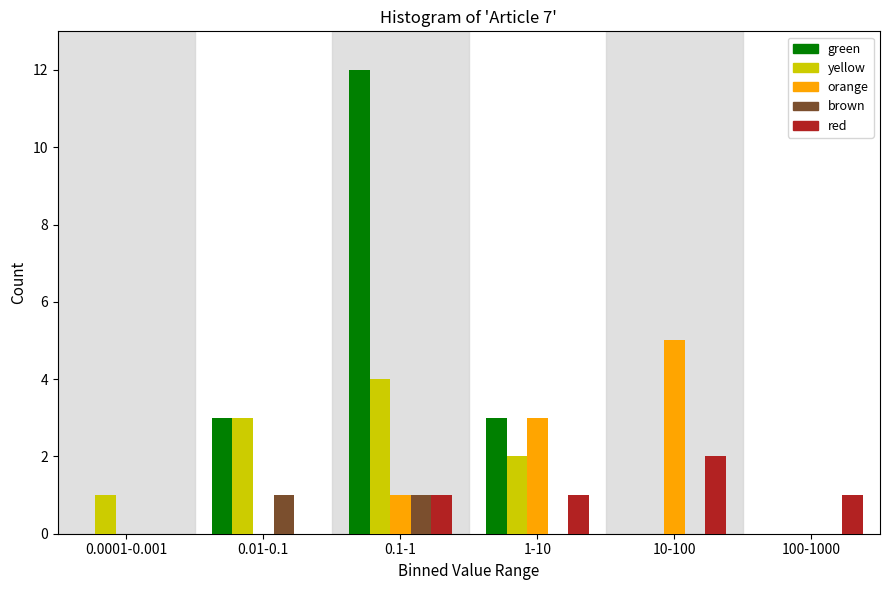

Reading left to right, list all the values displayed in this chart.

green: 0.0001-0.001=0	0.01-0.1=3	0.1-1=12	1-10=3	10-100=0	100-1000=0
yellow: 0.0001-0.001=1	0.01-0.1=3	0.1-1=4	1-10=2	10-100=0	100-1000=0
orange: 0.0001-0.001=0	0.01-0.1=0	0.1-1=1	1-10=3	10-100=5	100-1000=0
brown: 0.0001-0.001=0	0.01-0.1=1	0.1-1=1	1-10=0	10-100=0	100-1000=0
red: 0.0001-0.001=0	0.01-0.1=0	0.1-1=1	1-10=1	10-100=2	100-1000=1